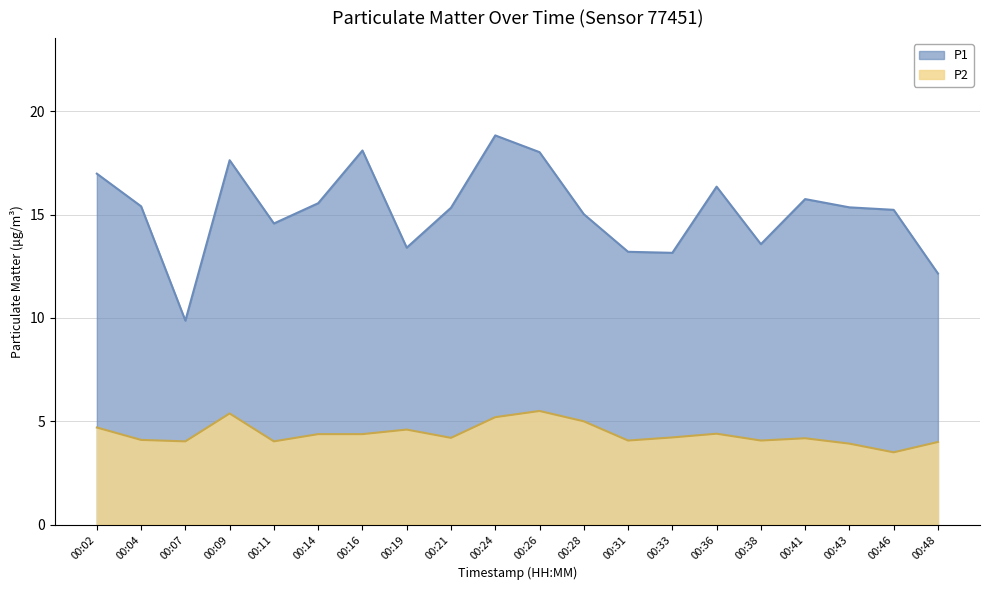

Where does the P1 series first go above 15?

00:02